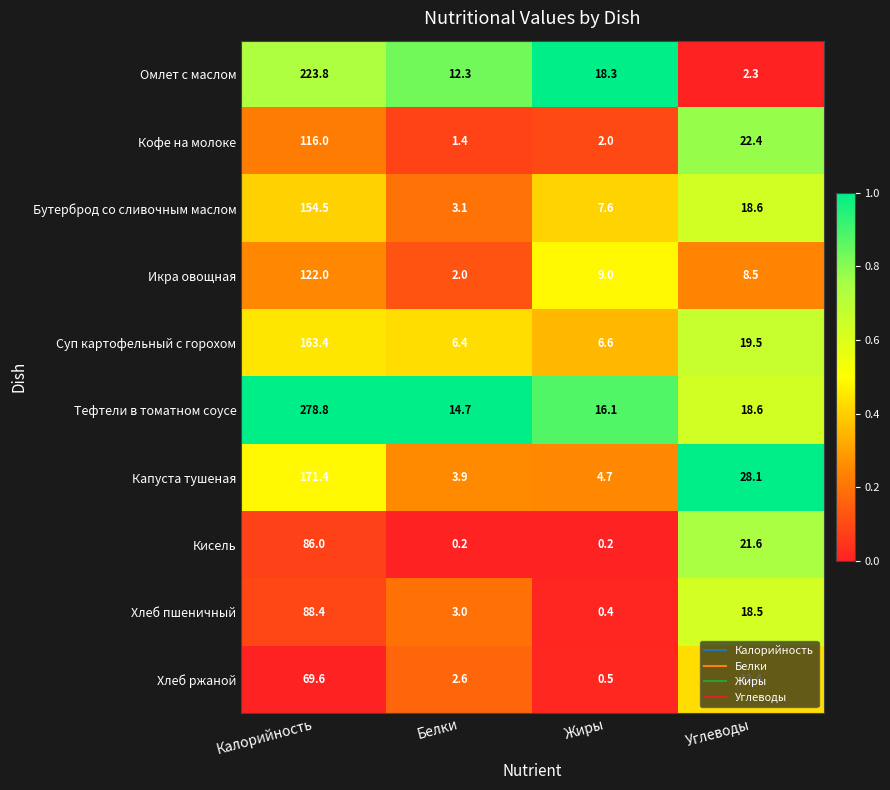

Where is Хлеб ржаной nearest to the value 35?

Углеводы